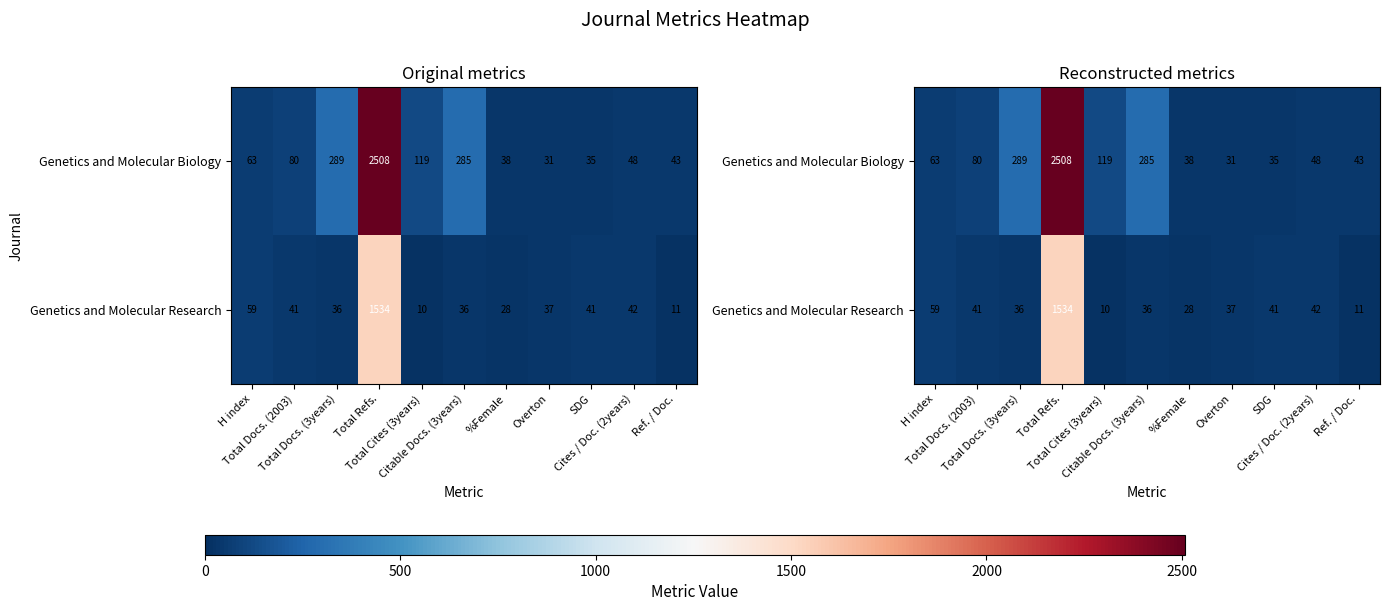

How many data points in Genetics and Molecular Research are above 37?

5